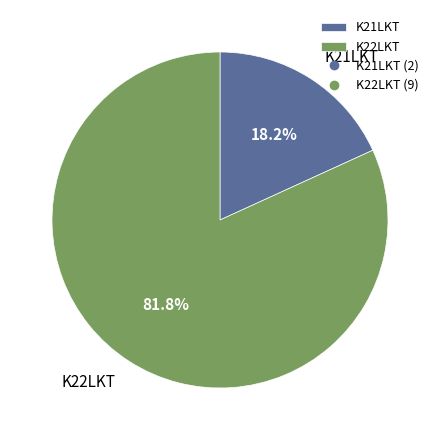

Do K22LKT and K21LKT together represent more than half of the pie?

Yes